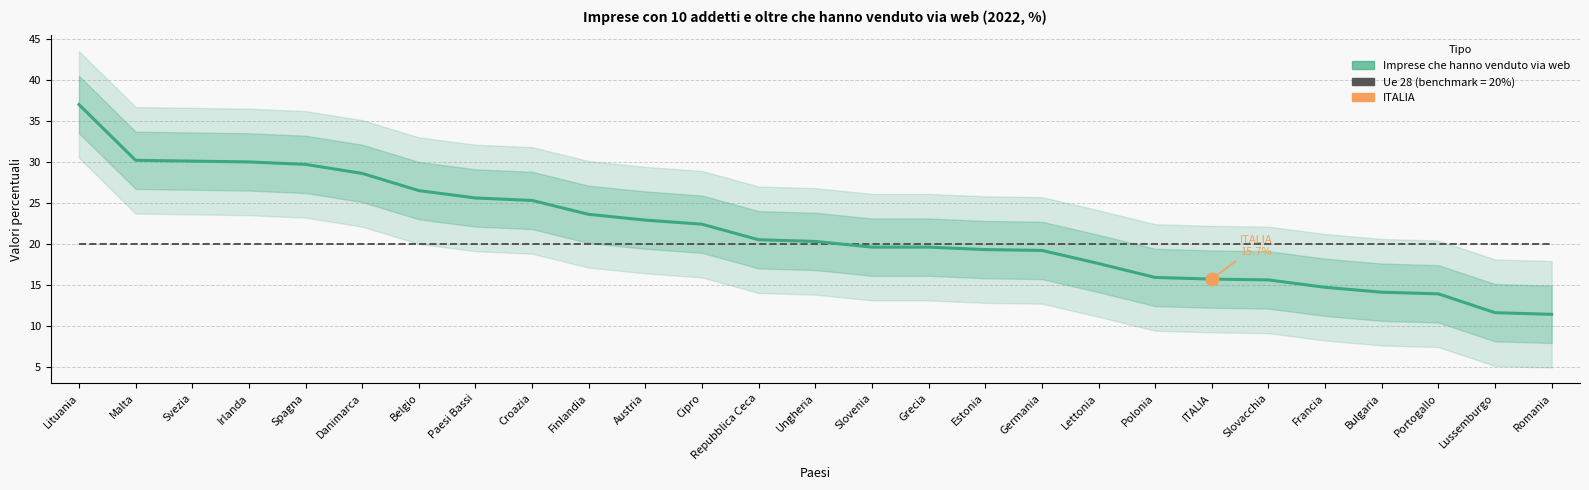

What is the total value across all series at Germania?

39.2